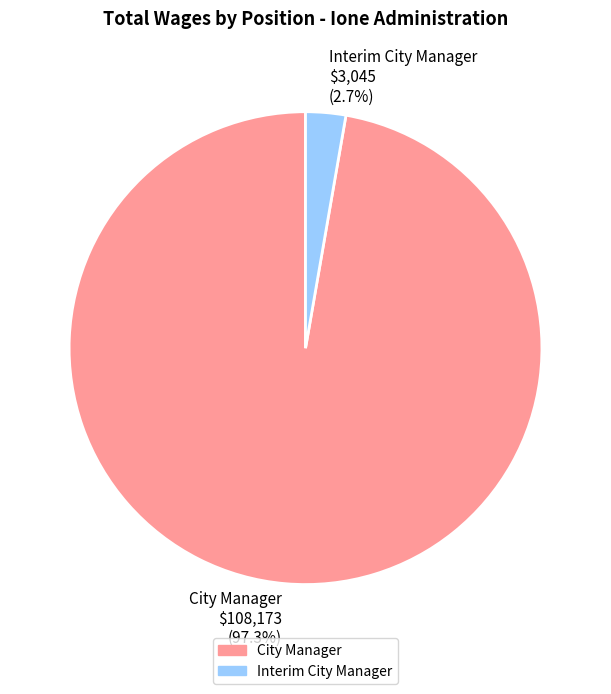

Which slice is the largest?

City Manager